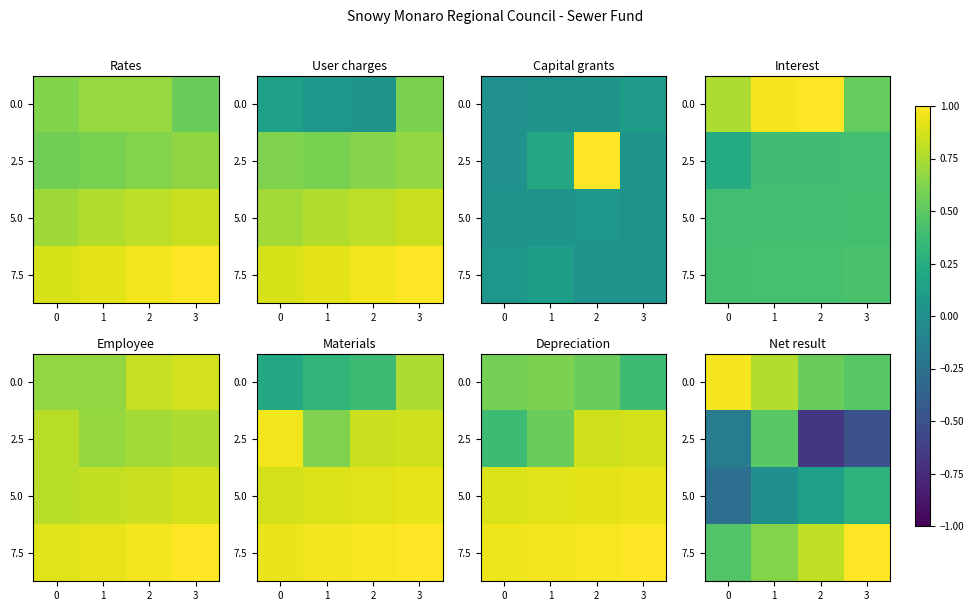

What is the spread (max minus min) of values at 1?

0.8